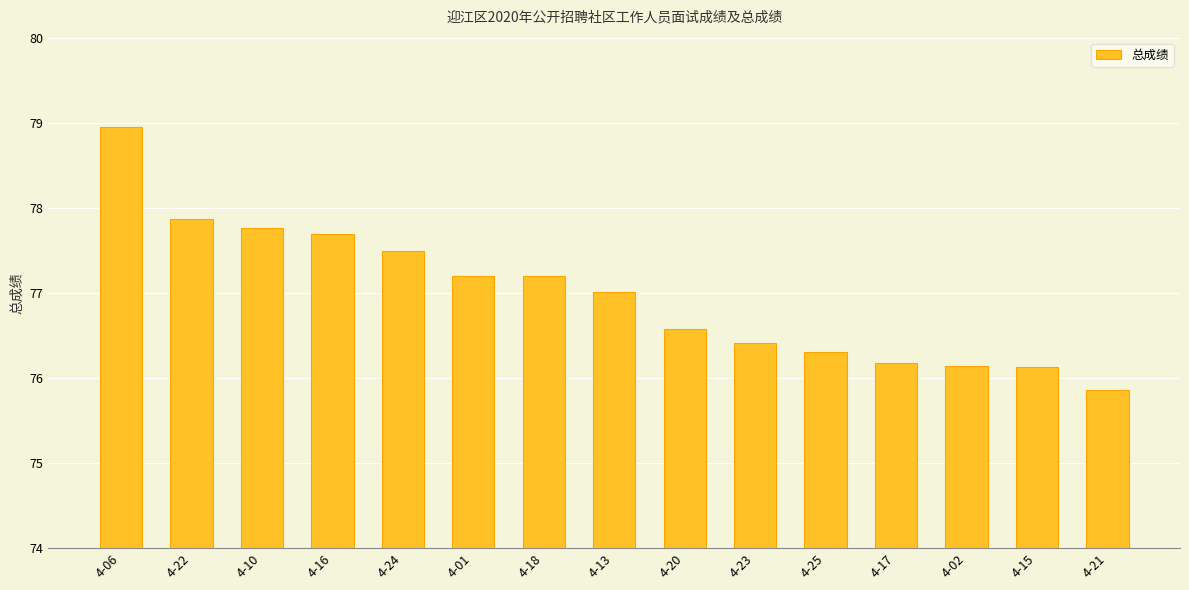

Which has a higher value, 4-20 or 4-06?

4-06